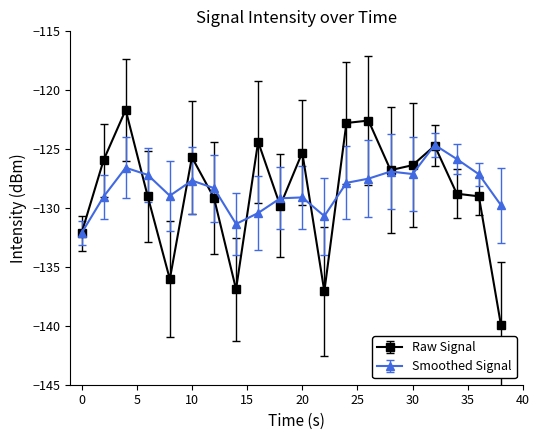

How many data points does each series have?

20